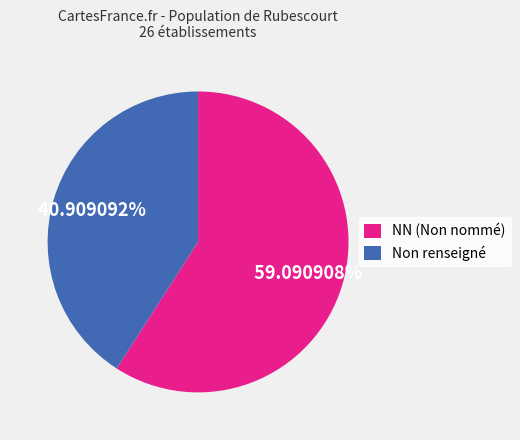

How many slices are in this pie chart?

2